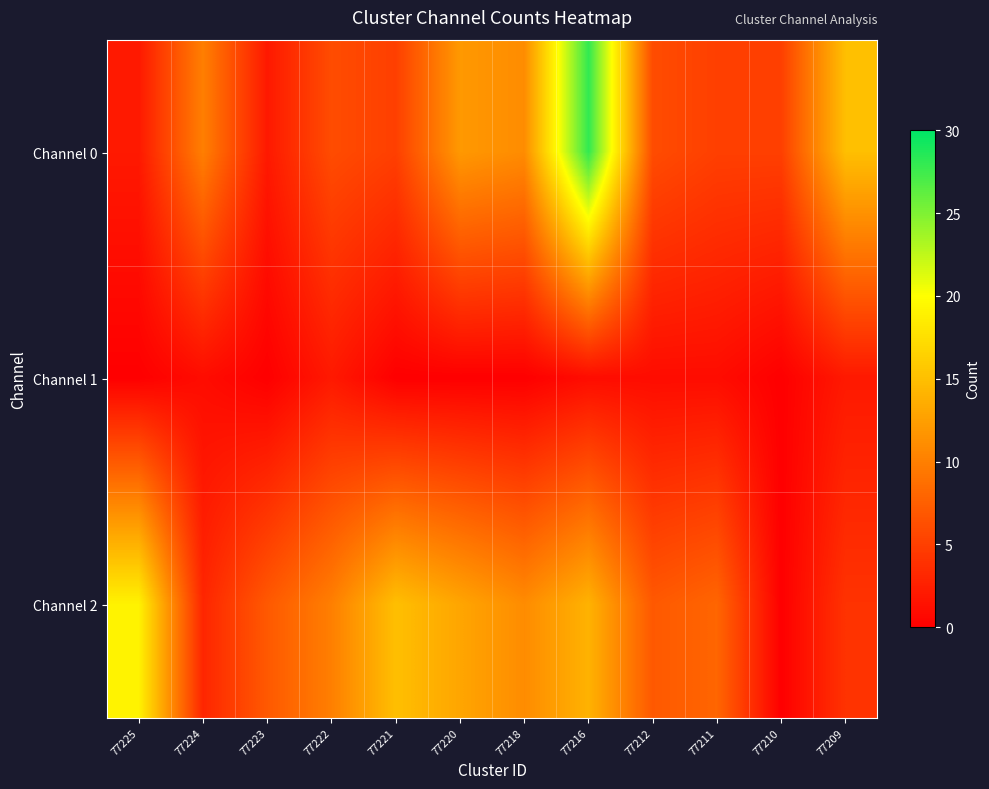

Reading left to right, list all the values displayed in this chart.

Channel 0: 77225=2	77224=10	77223=2	77222=6	77221=5	77220=12	77218=11	77216=28	77212=6	77211=5	77210=5	77209=15
Channel 1: 77225=0	77224=1	77223=0	77222=2	77221=0	77220=0	77218=0	77216=1	77212=1	77211=1	77210=0	77209=2
Channel 2: 77225=19	77224=3	77223=7	77222=10	77221=15	77220=13	77218=11	77216=14	77212=7	77211=8	77210=0	77209=4